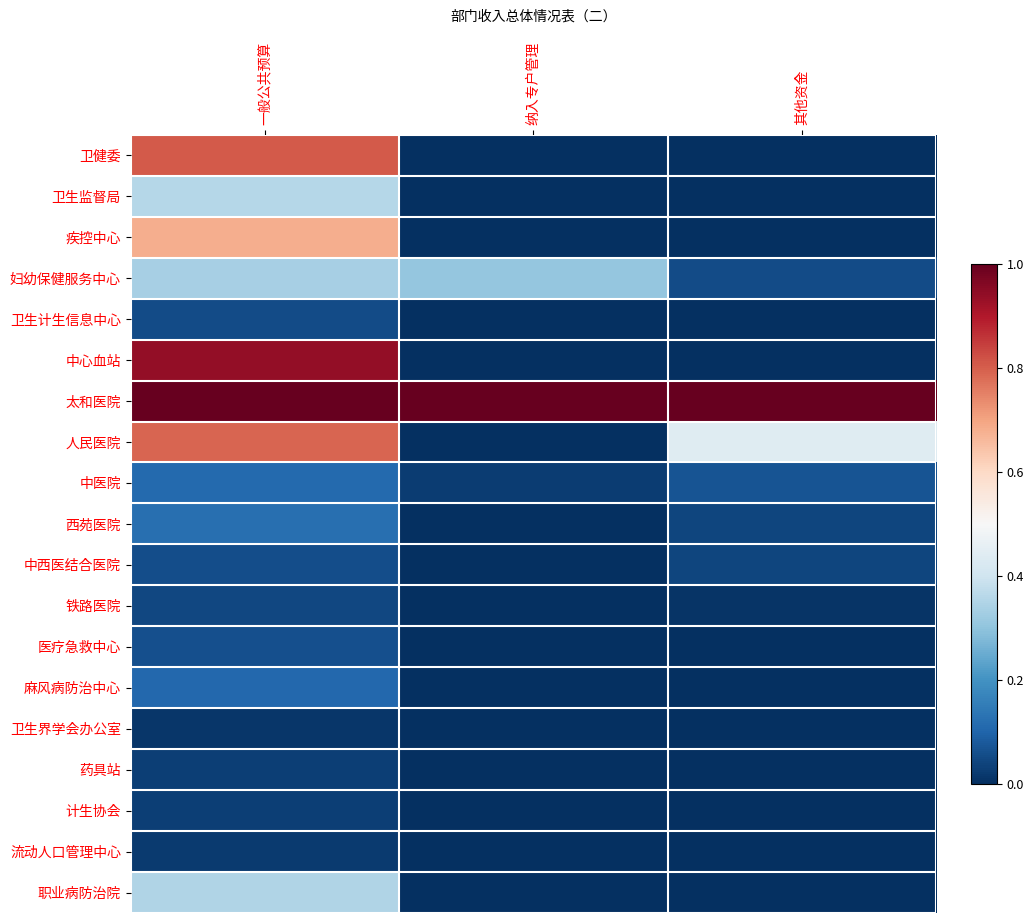

Rank the series at 纳入专户管理 from lowest to highest value.

卫健委, 卫生监督局, 疾控中心, 卫生计生信息中心, 中心血站, 人民医院, 西苑医院, 中西医结合医院, 铁路医院, 医疗急救中心, 麻风病防治中心, 卫生界学会办公室, 药具站, 计生协会, 流动人口管理中心, 职业病防治院, 中医院, 妇幼保健服务中心, 太和医院